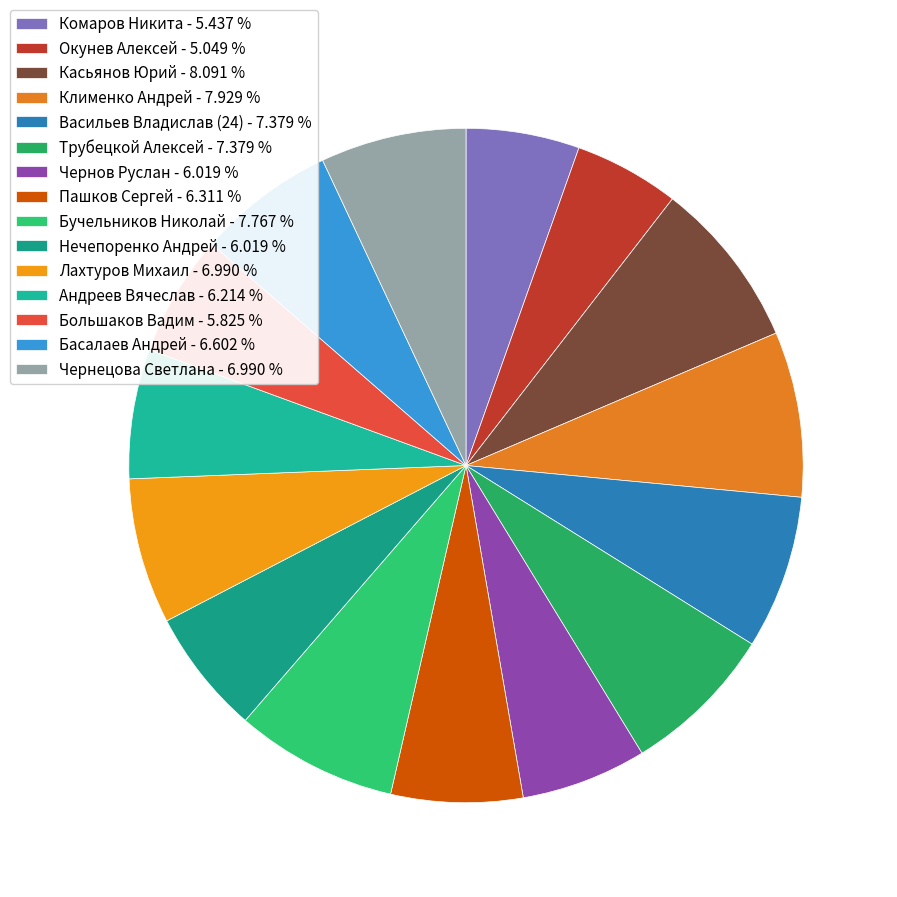

Which category has the biggest portion of the pie?

Касьянов Юрий